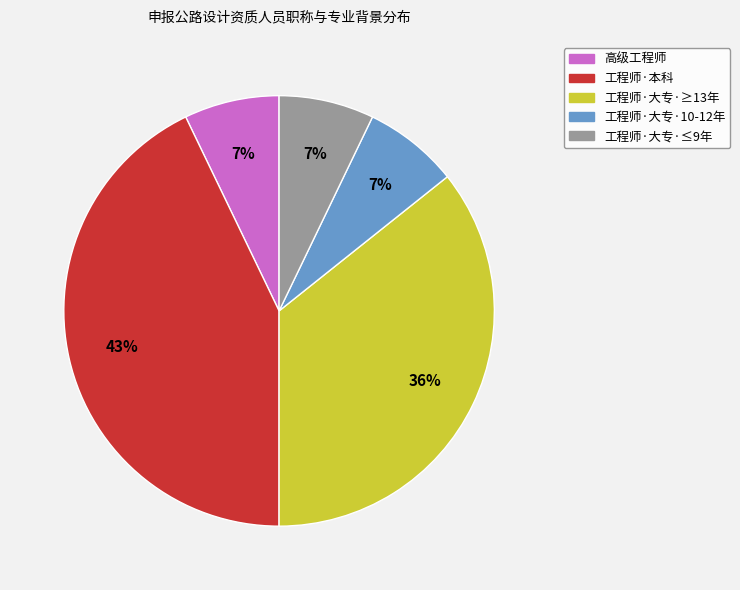

Does any single category account for the majority?

No